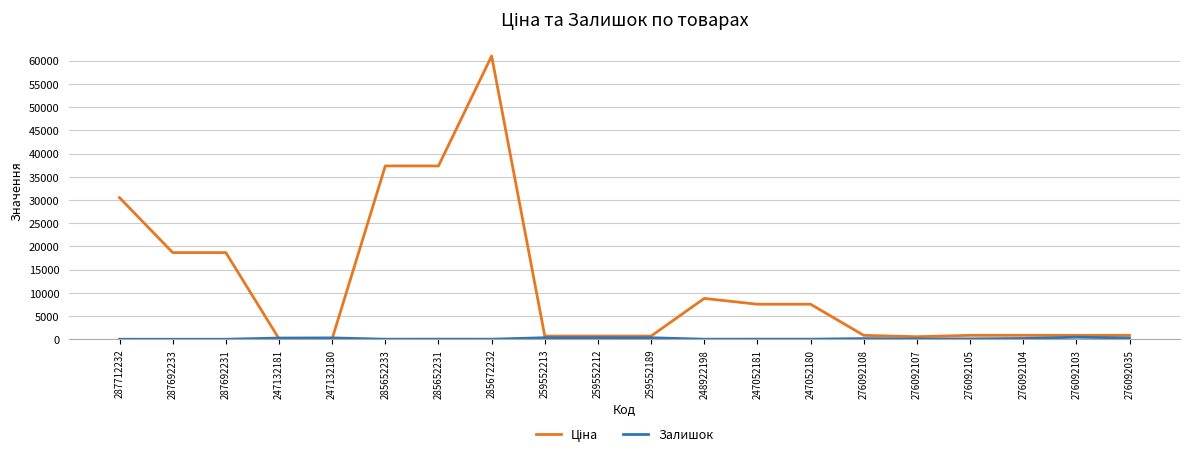

At which category is the sum across all series the highest?

285672232